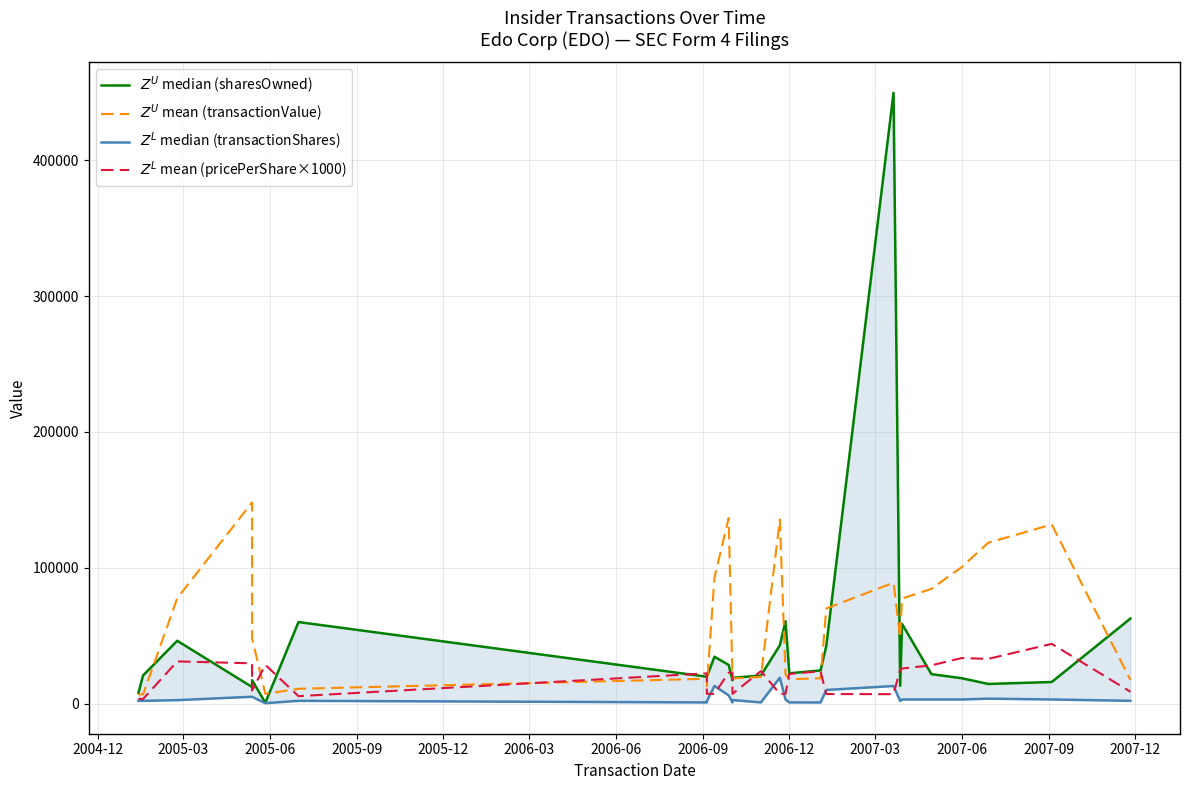

What is the maximum value for $Z^L$ median (transactionShares)?

19000.0